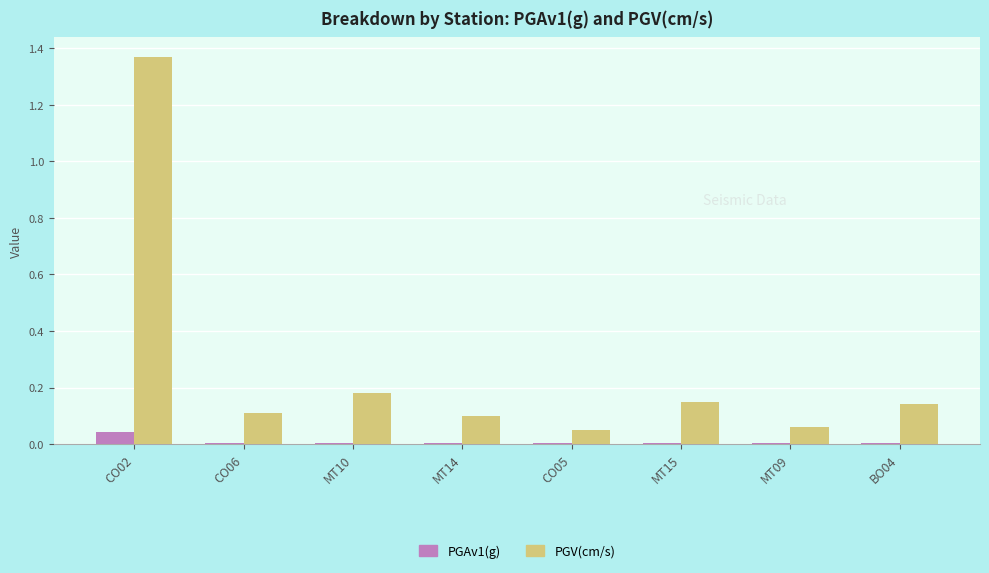

Which series changed the most between CO02 and MT10?

PGV(cm/s)